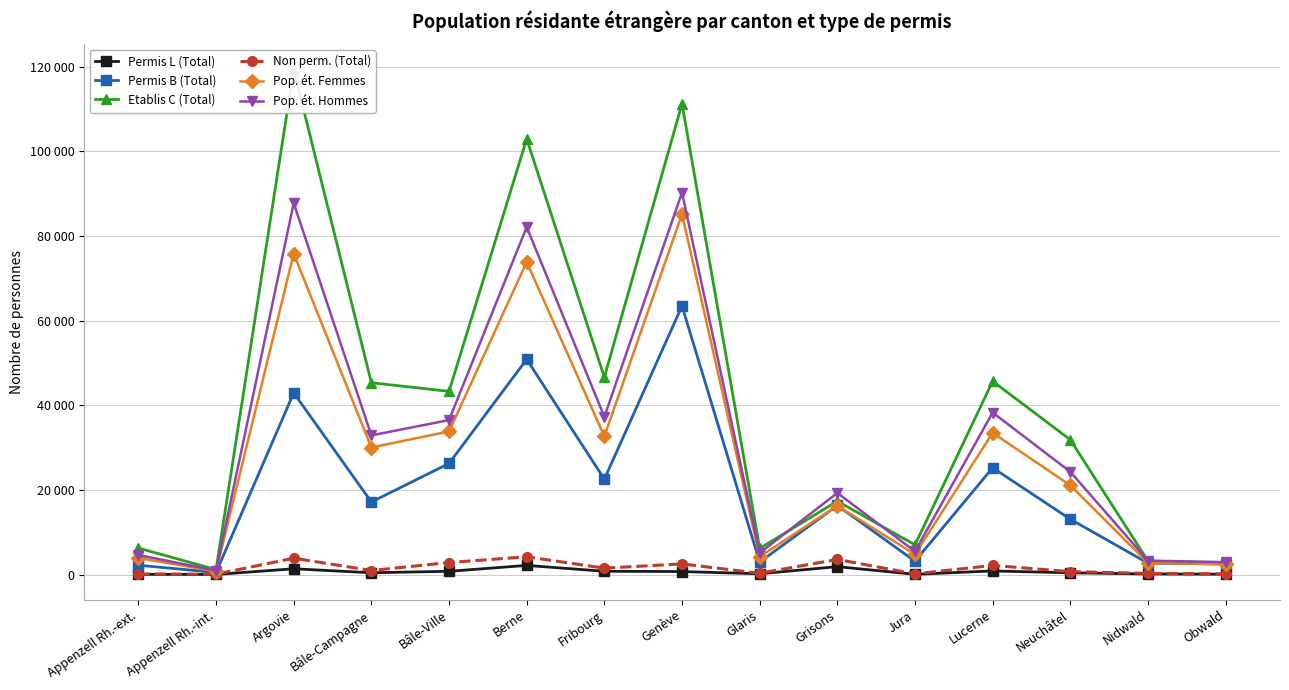

Reading right to left, extract all data points from this chart.

Permis L (Total): Obwald=94	Nidwald=151	Neuchâtel=424	Lucerne=864	Jura=66	Grisons=1874	Glaris=193	Genève=717	Fribourg=787	Berne=2166	Bâle-Ville=777	Bâle-Campagne=429	Argovie=1377	Appenzell Rh.-int.=33	Appenzell Rh.-ext.=60
Permis B (Total): Obwald=2537	Nidwald=2693	Neuchâtel=13087	Lucerne=25239	Jura=3165	Grisons=16326	Glaris=2949	Genève=63470	Fribourg=22530	Berne=50864	Bâle-Ville=26256	Bâle-Campagne=17147	Argovie=42934	Appenzell Rh.-int.=501	Appenzell Rh.-ext.=2215
Etablis C (Total): Obwald=2713	Nidwald=3208	Neuchâtel=31854	Lucerne=45686	Jura=7020	Grisons=17352	Glaris=6176	Genève=111228	Fribourg=46627	Berne=102944	Bâle-Ville=43283	Bâle-Campagne=45336	Argovie=119310	Appenzell Rh.-int.=1171	Appenzell Rh.-ext.=6271
Non perm. (Total): Obwald=162	Nidwald=288	Neuchâtel=706	Lucerne=2159	Jura=169	Grisons=3575	Glaris=323	Genève=2520	Fribourg=1522	Berne=4200	Bâle-Ville=2852	Bâle-Campagne=959	Argovie=3876	Appenzell Rh.-int.=97	Appenzell Rh.-ext.=144
Pop. ét. Femmes: Obwald=2398	Nidwald=2764	Neuchâtel=21087	Lucerne=33501	Jura=4766	Grisons=16263	Glaris=4220	Genève=85153	Fribourg=32670	Berne=73857	Bâle-Ville=33815	Bâle-Campagne=30025	Argovie=75860	Appenzell Rh.-int.=759	Appenzell Rh.-ext.=3922
Pop. ét. Hommes: Obwald=2946	Nidwald=3288	Neuchâtel=24278	Lucerne=38288	Jura=5485	Grisons=19289	Glaris=5098	Genève=90262	Fribourg=37274	Berne=82117	Bâle-Ville=36501	Bâle-Campagne=32887	Argovie=87761	Appenzell Rh.-int.=946	Appenzell Rh.-ext.=4624